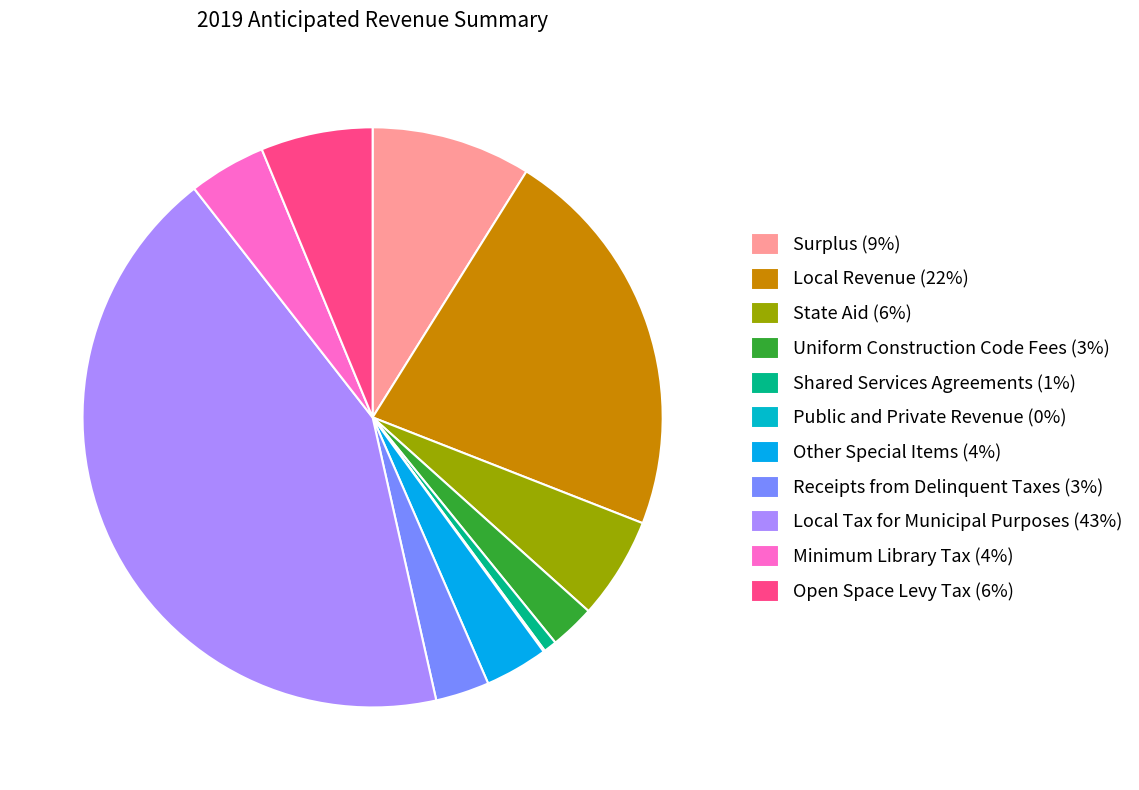

What percentage is the Other Special Items slice, to the nearest percent?

4%